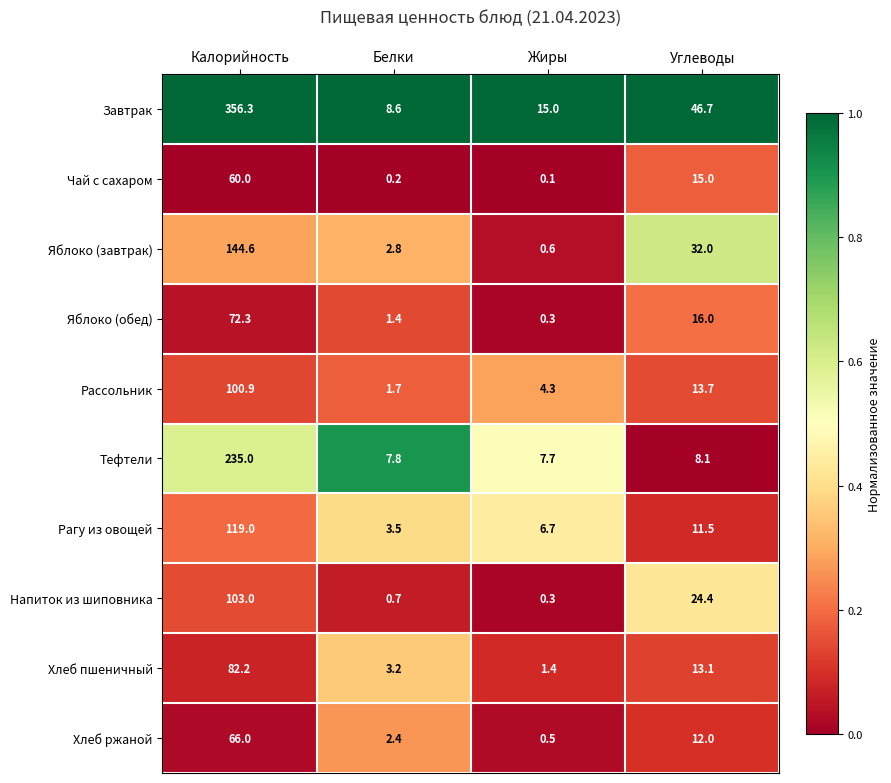

What is the sum of the Яблоко (обед) values at Жиры and Калорийность?

72.6